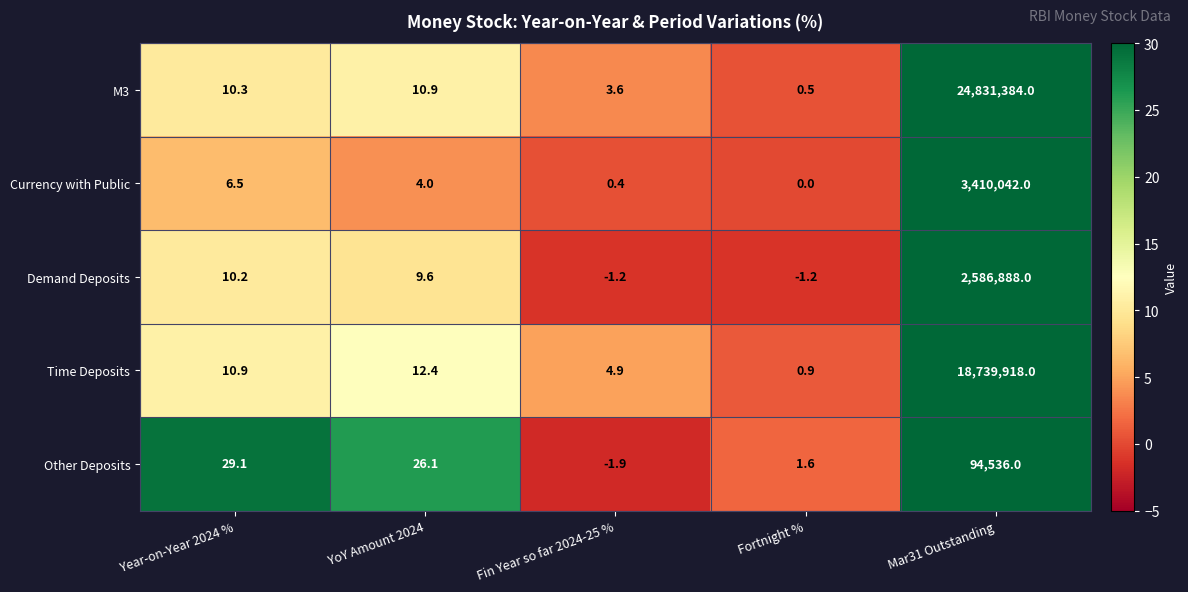

What is the total value across all series at Fin Year so far 2024-25 %?

5.8